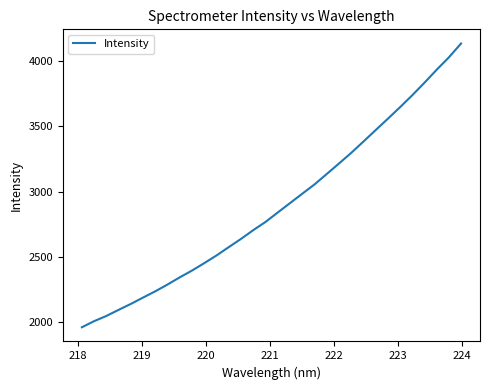

What is the minimum value shown in the chart?

1958.1